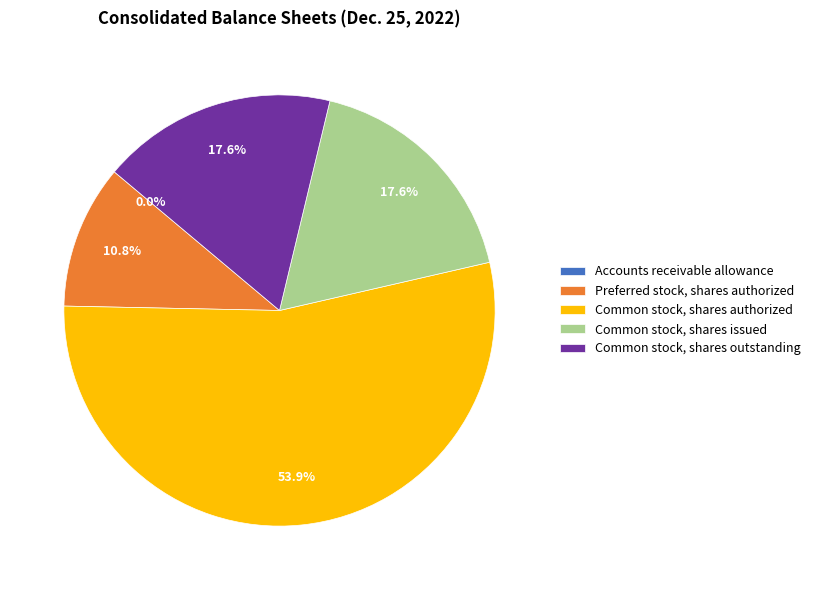

Which has a higher value, Common stock, shares outstanding or Common stock, shares authorized?

Common stock, shares authorized